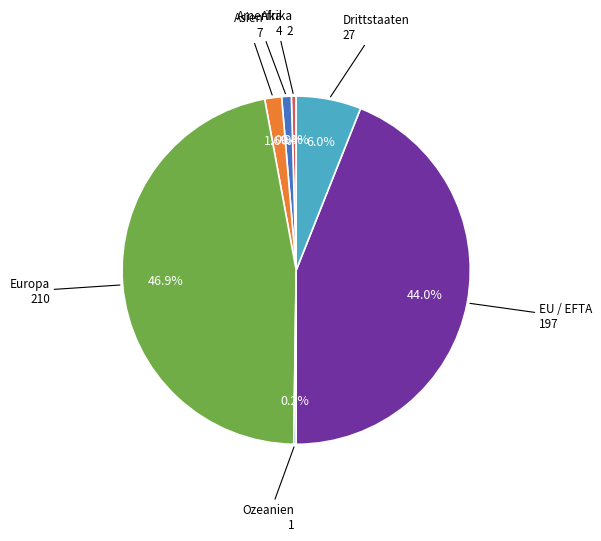

What is the smallest slice in the pie chart?

Ozeanien